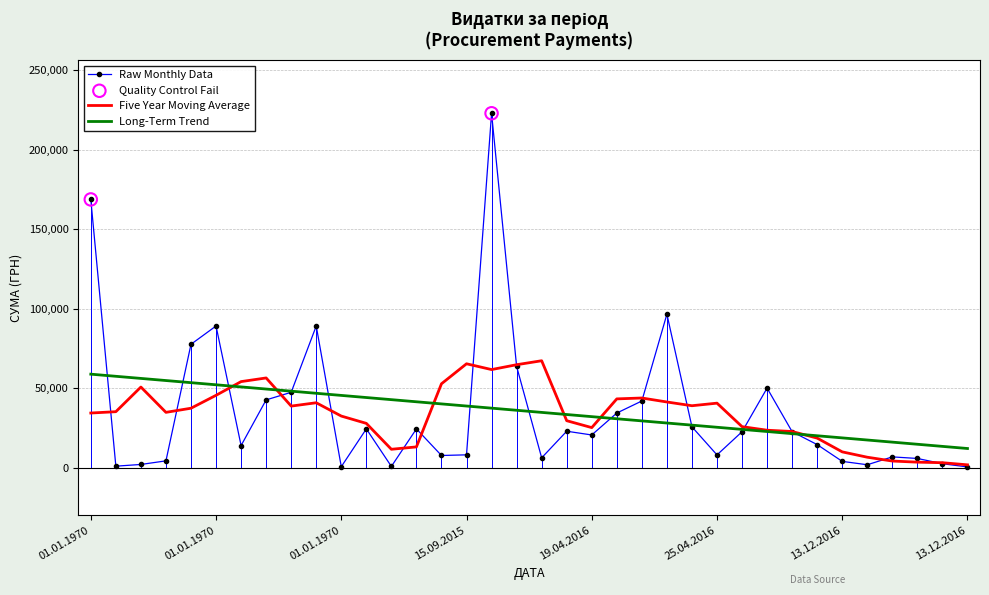

What is the highest value of the Raw Monthly Data series?

223013.8